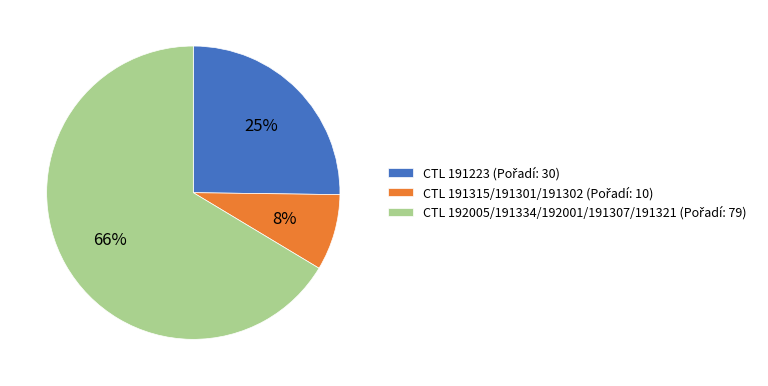

To the nearest percent, what is the average slice percentage?

33%